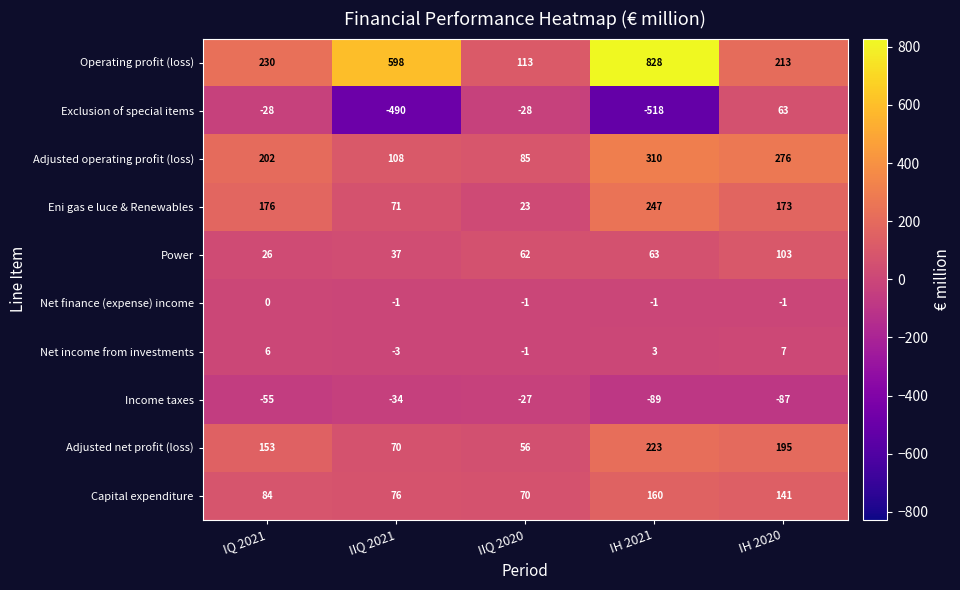

Rank the series by their maximum value, from lowest to highest.

Income taxes, Net finance (expense) income, Net income from investments, Exclusion of special items, Power, Capital expenditure, Adjusted net profit (loss), Eni gas e luce & Renewables, Adjusted operating profit (loss), Operating profit (loss)